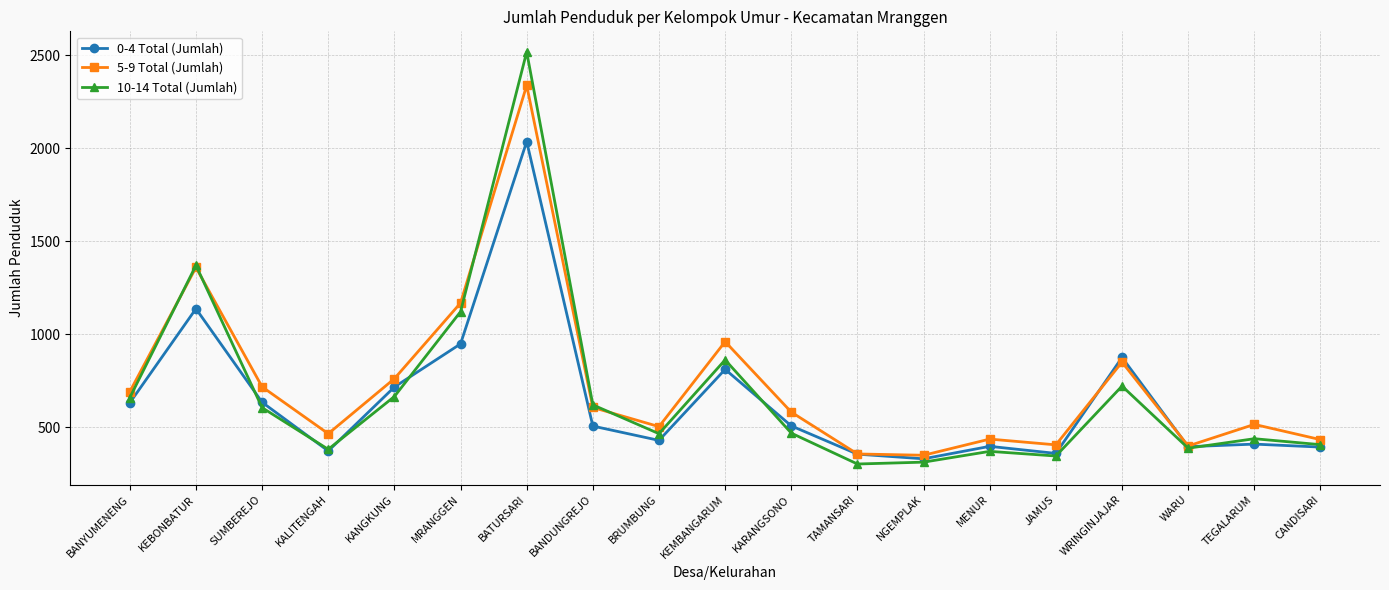

What is the minimum value for 5-9 Total (Jumlah)?

348